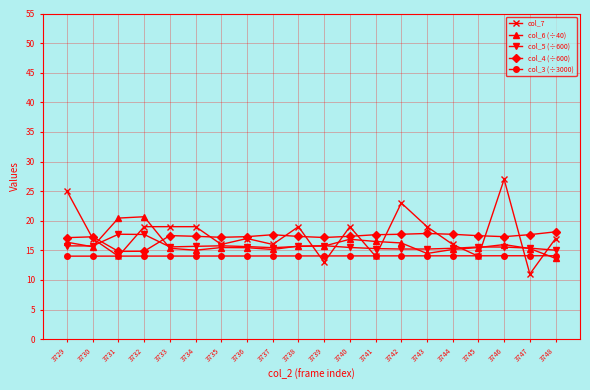

What is the total value across all series at 3730?

79.7